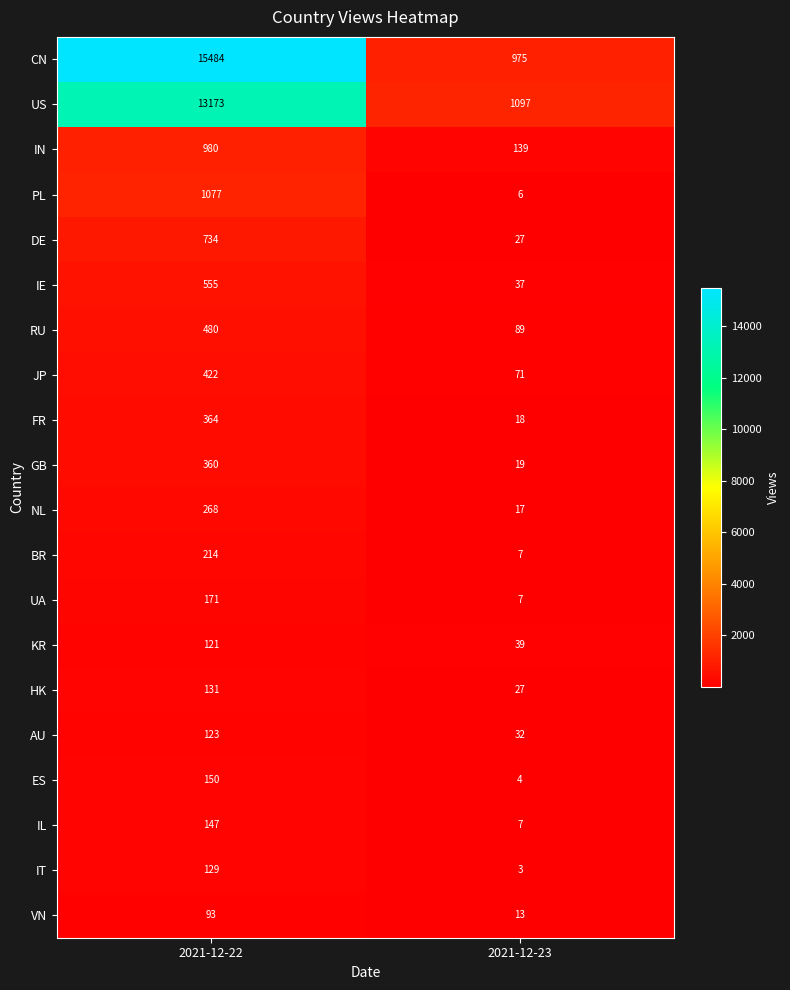

What is the maximum value shown in the chart?

15484